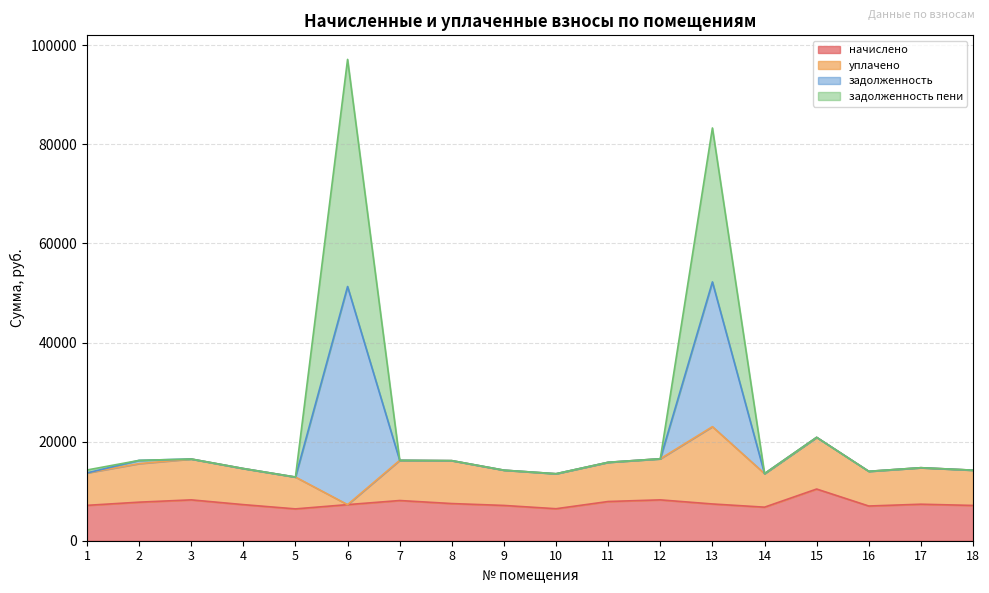

What is the total value across all series at 9?

14241.6